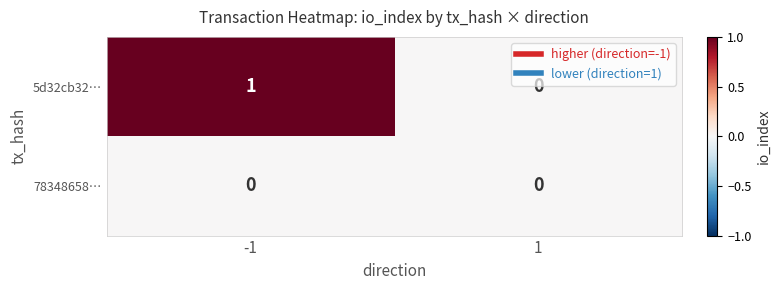

Count the number of data series in this chart.

2